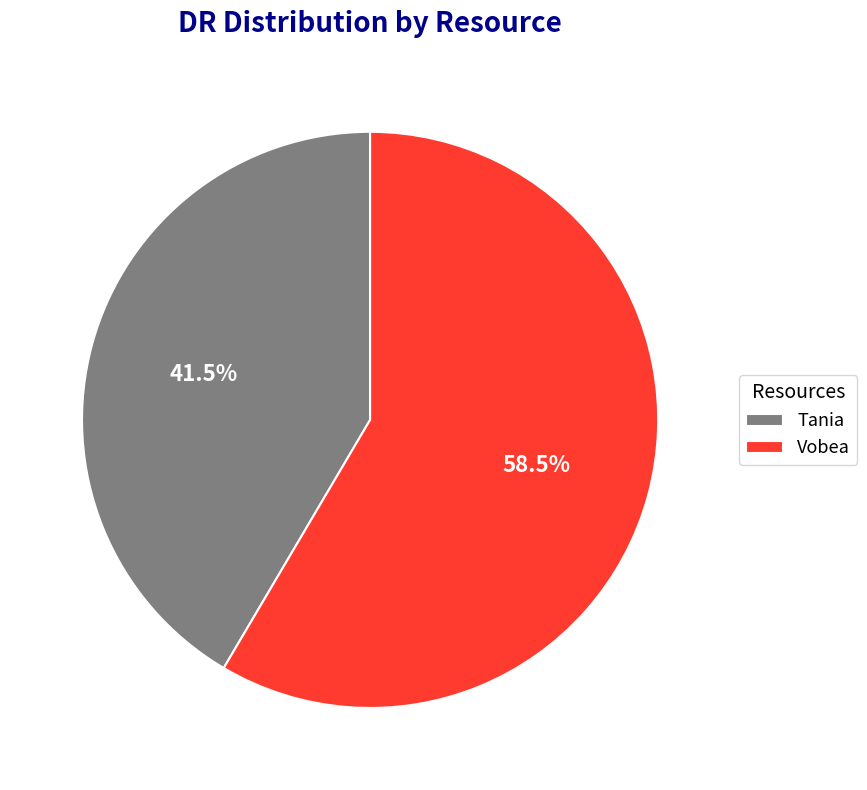

Between Tania and Vobea, which is larger?

Vobea